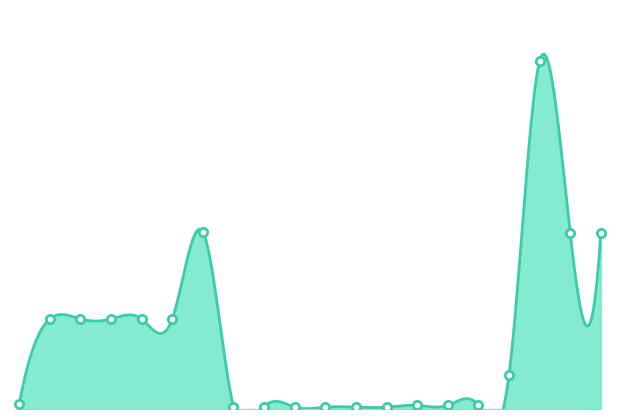

Between 287682231 and 287682233, which is larger?

287682231